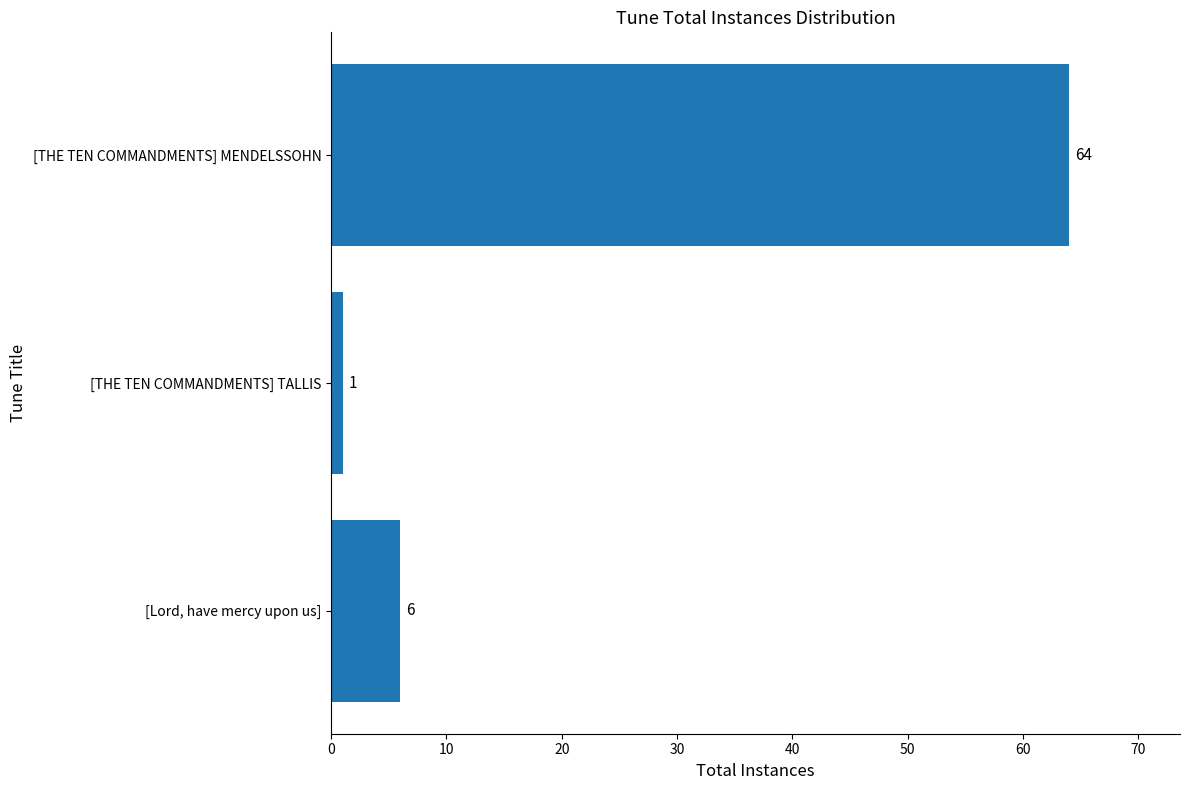

What is the average value?

24